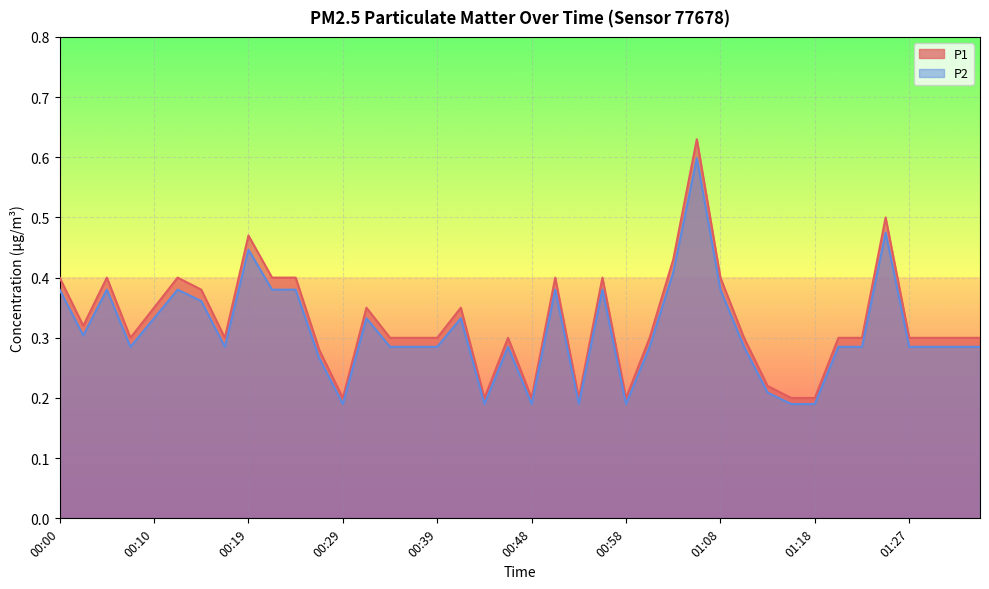

What is the difference between the second highest and minimum values in the P2 series?

0.3